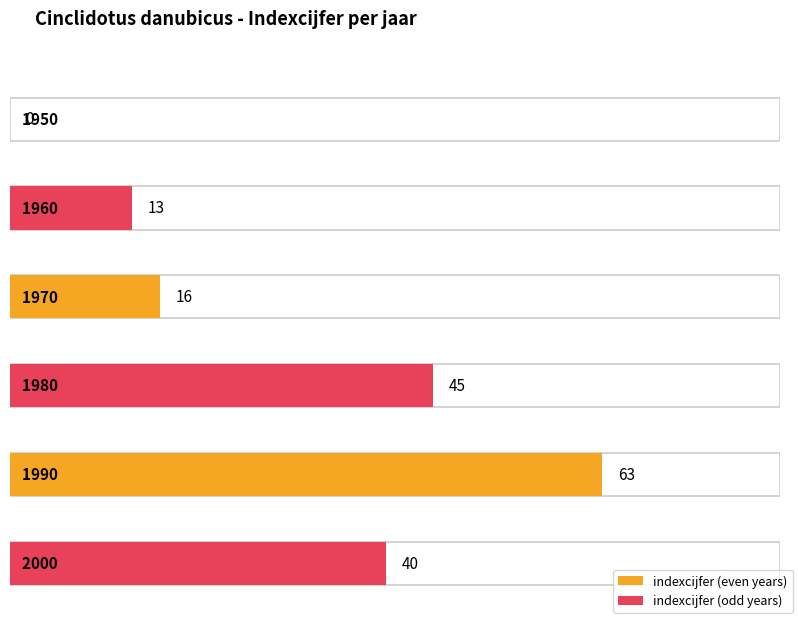

List the labels in order of value, largest first.

1990, 1980, 2000, 1970, 1960, 1950